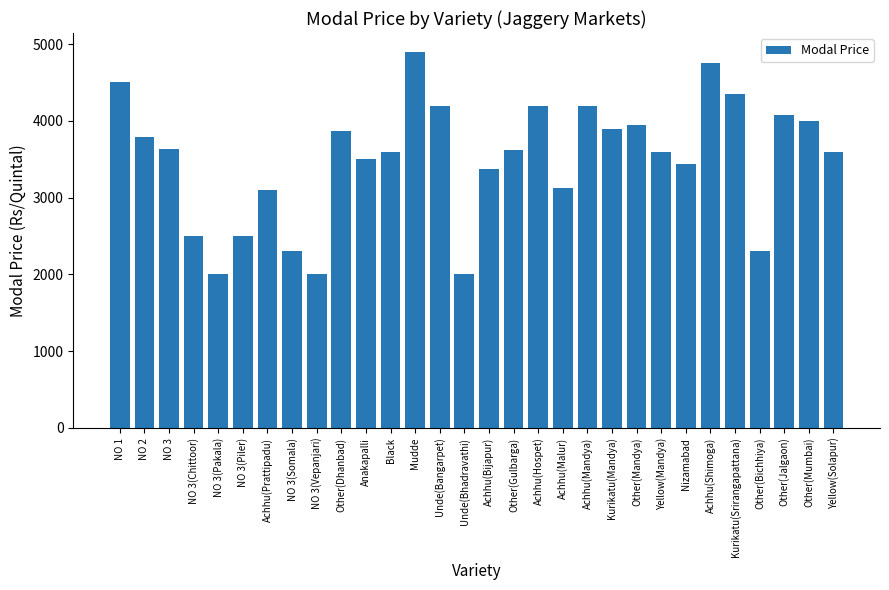

What is the smallest value displayed?

2000